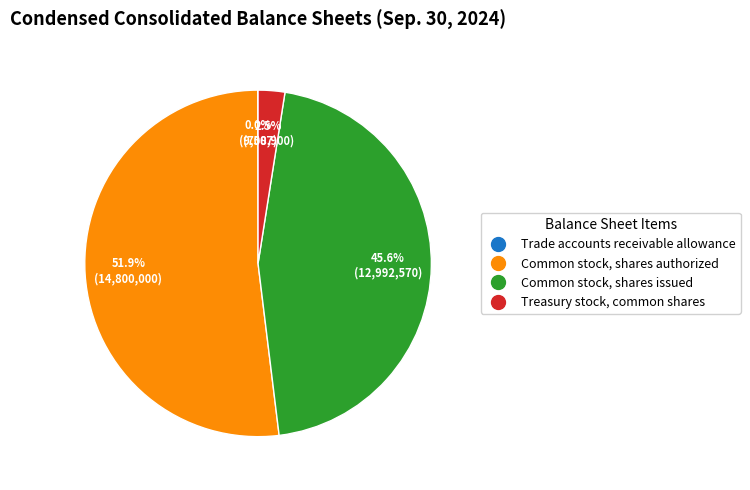

Do Treasury stock, common shares and Common stock, shares issued together represent more than half of the pie?

No